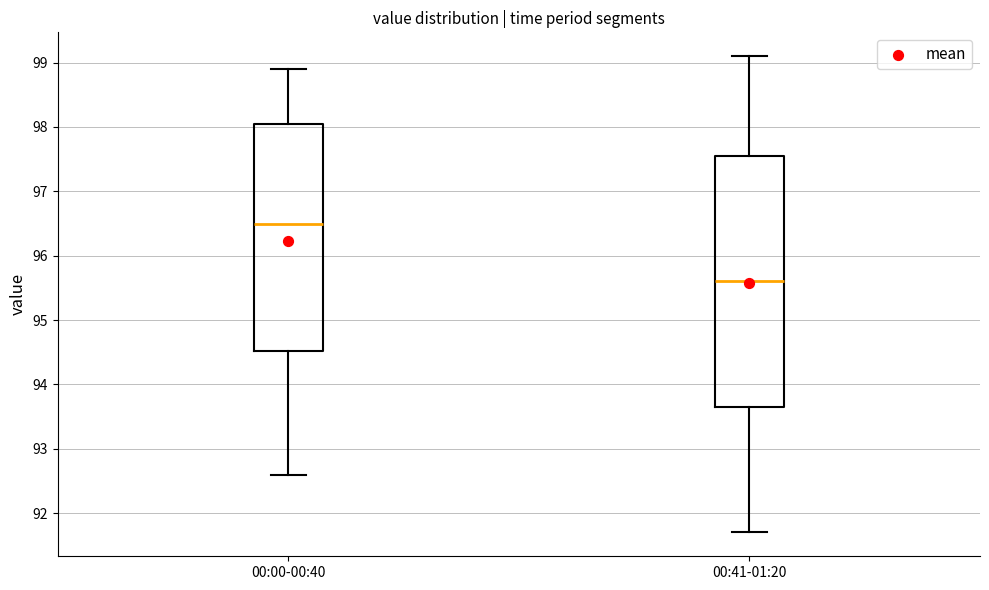

Where does the lower whisker of the box for 00:00-00:40 end on the y-axis? The values are not printed on the chart, so give them approximately, as read against the axis.

92.6